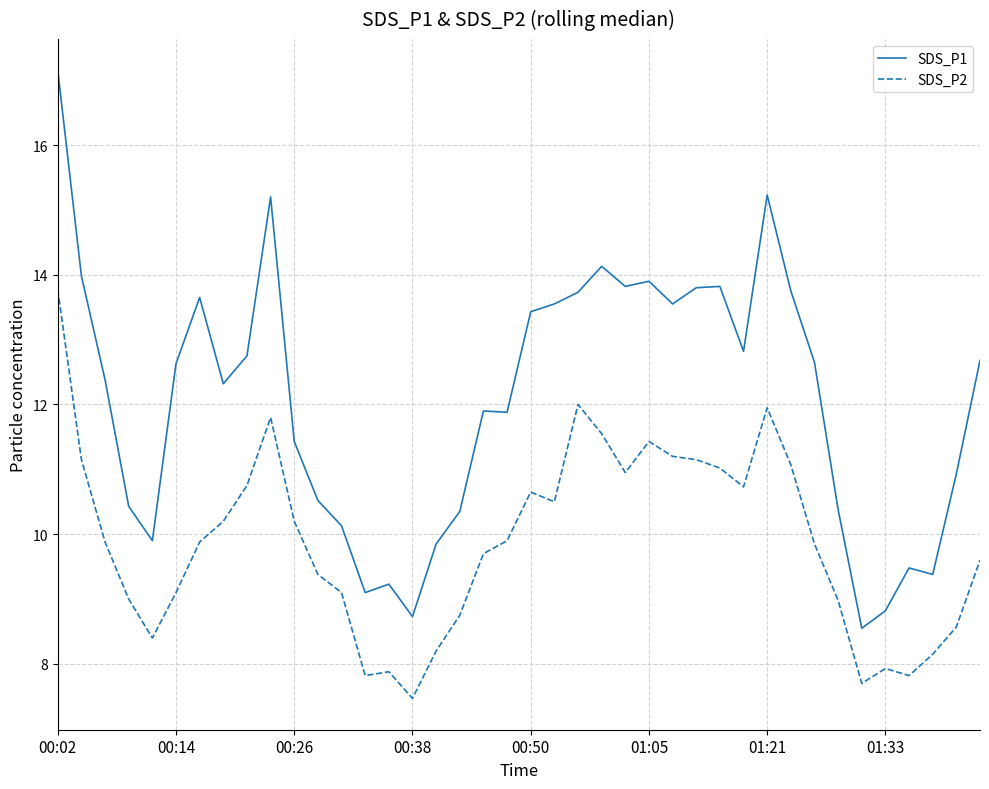

True or false: SDS_P2 and SDS_P1 cross at least once.

False